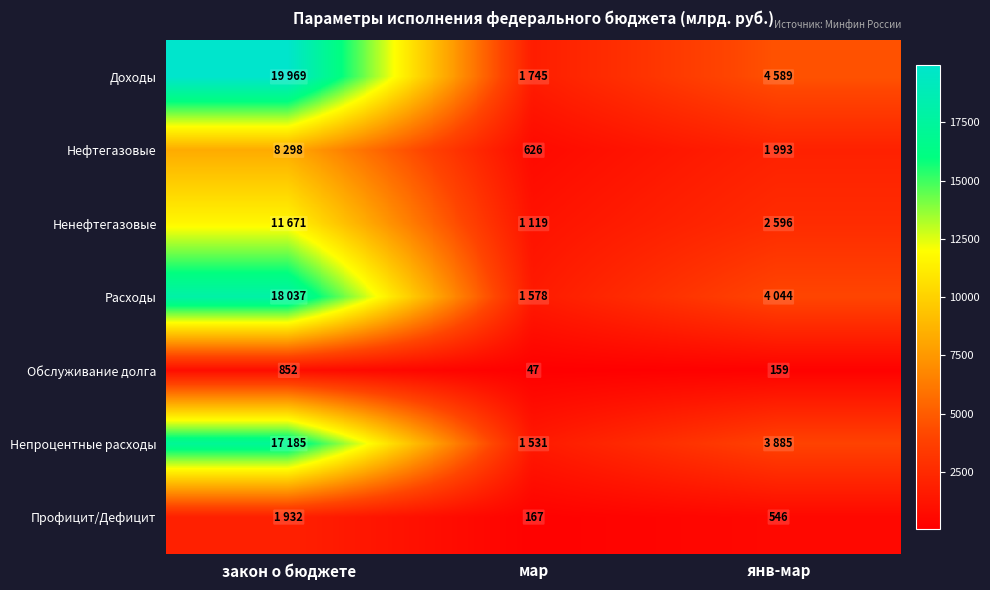

What is the smallest value displayed?

47